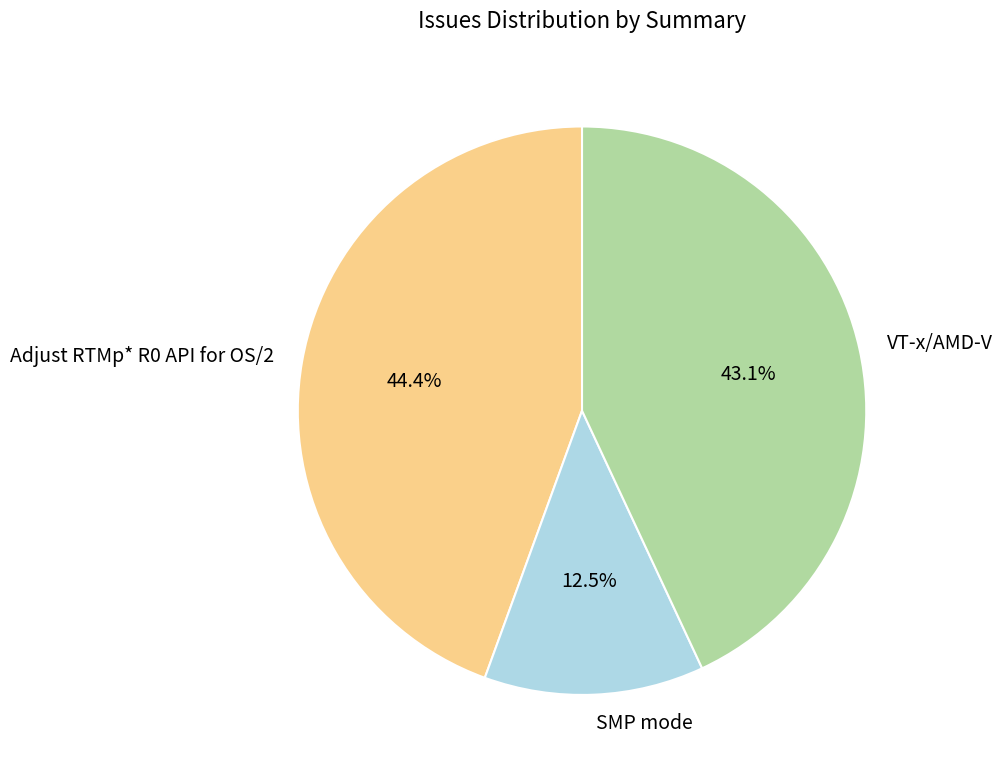

What is the ratio of the value at VT-x/AMD-V to the value at SMP mode?

3.4